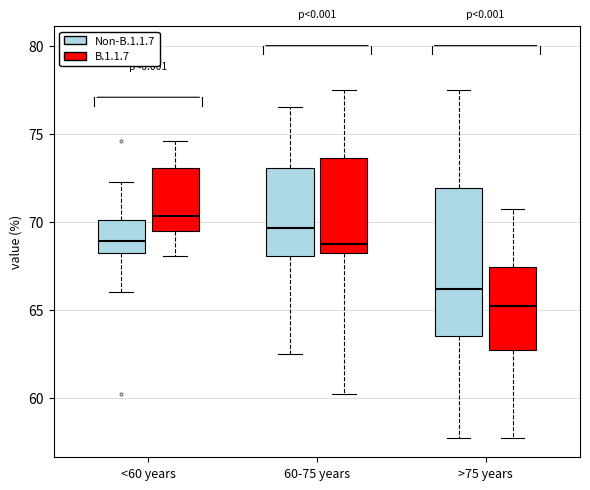

Which box's median line is the highest?

<60 years (B.1.1.7)